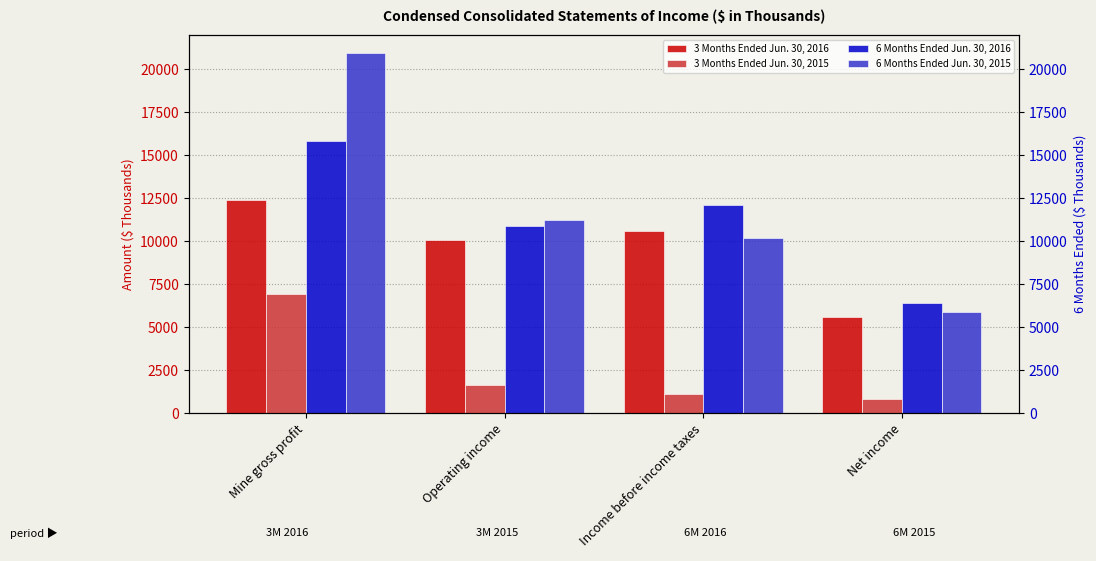

Count the 6 Months Ended Jun. 30, 2016 values in the range 10853 to 15847.

3